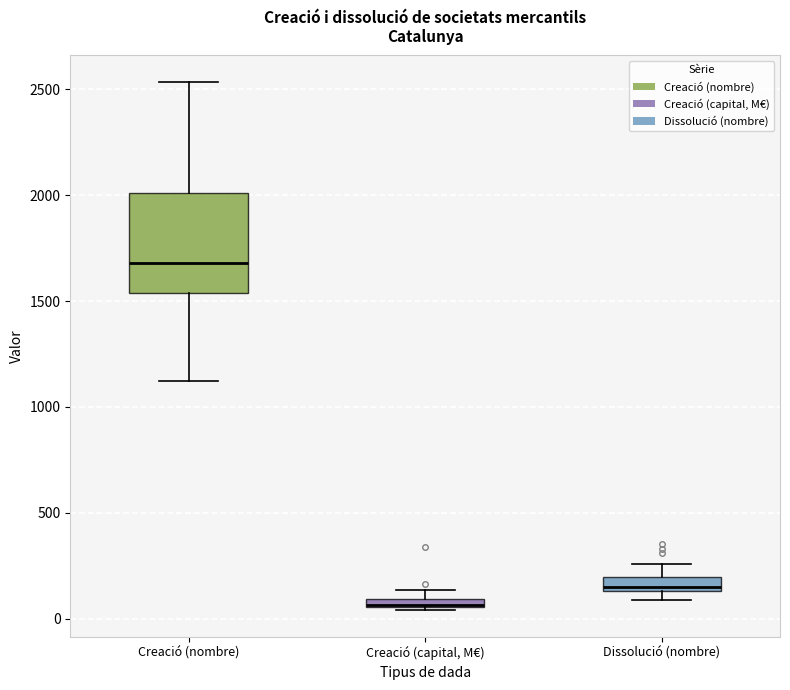

Which box is the tallest, from its lower edge to its upper edge?

Creació (nombre)